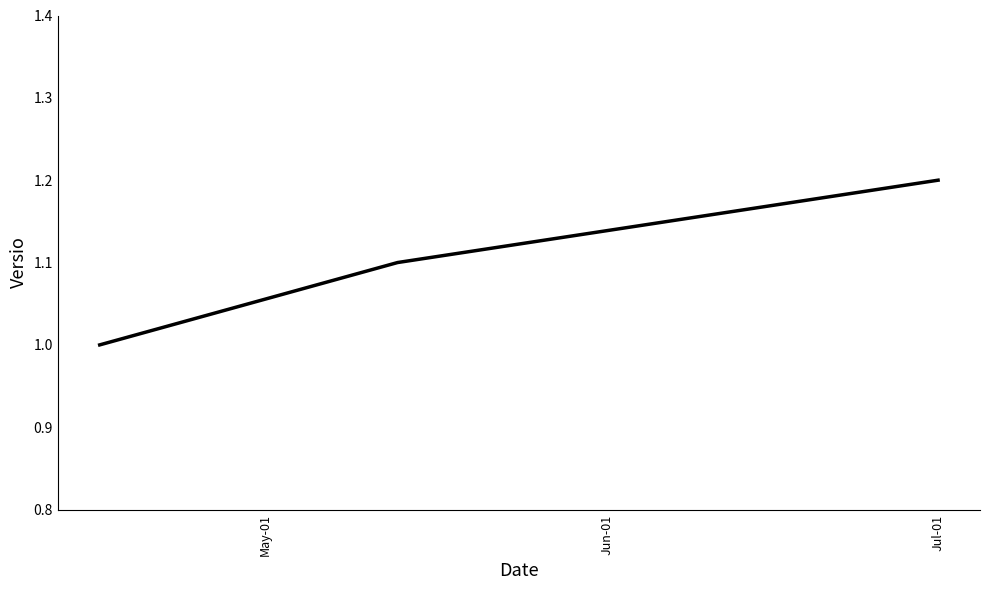

What is the sum of all values?

3.3